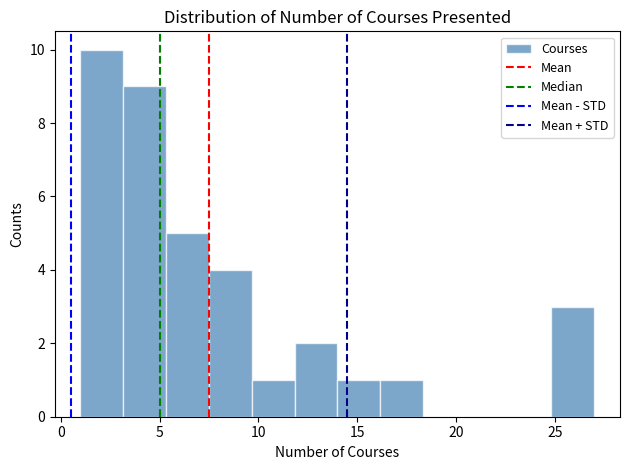

Which range on the x-axis has the tallest bar?

1.0 to 3.0